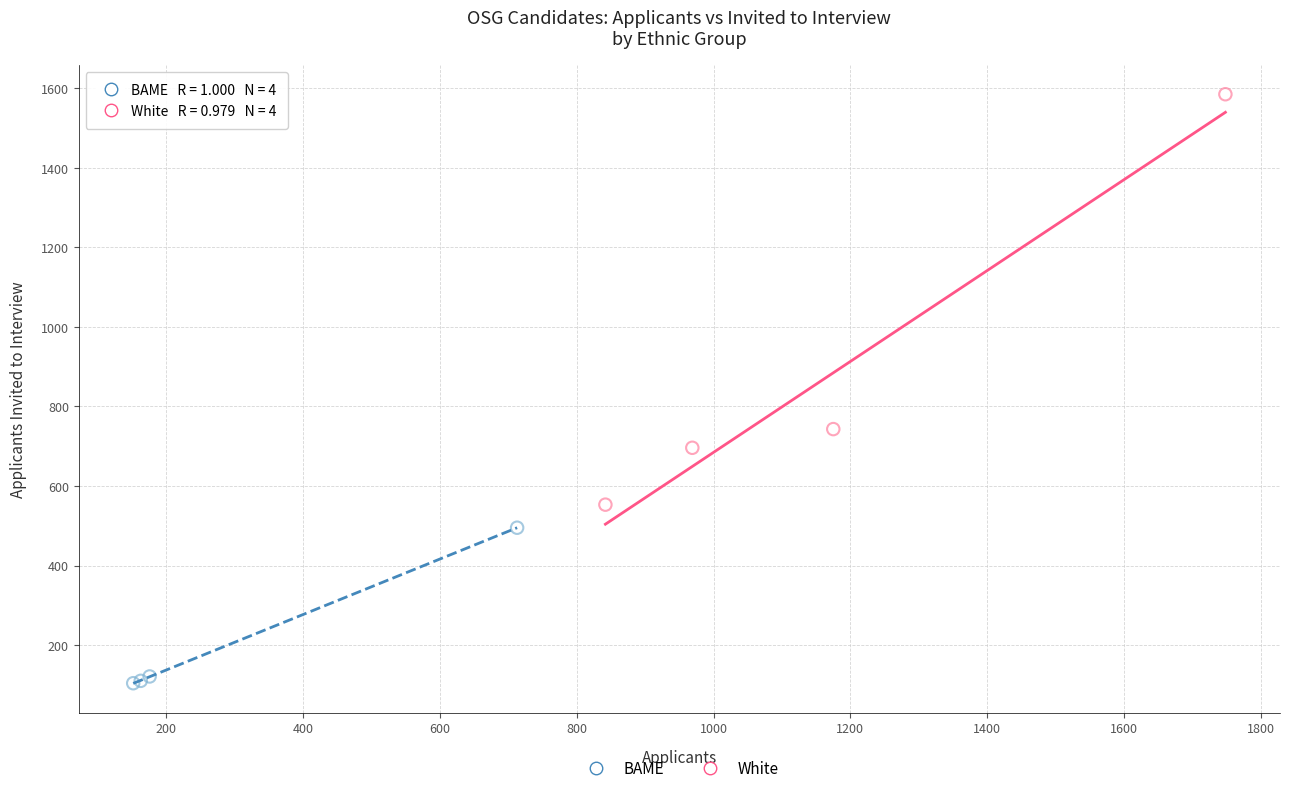

Which series reaches the minimum Y coordinate?

BAME